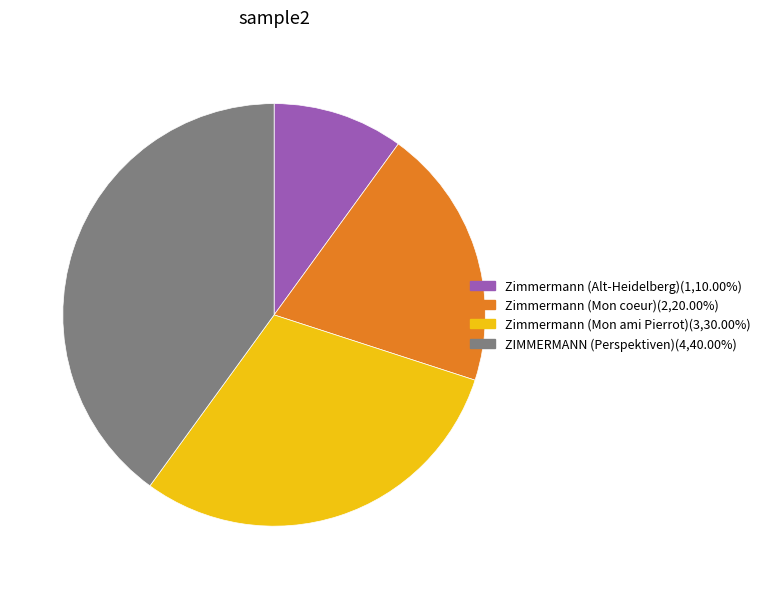

What is the largest slice in the pie chart?

ZIMMERMANN (Perspektiven)